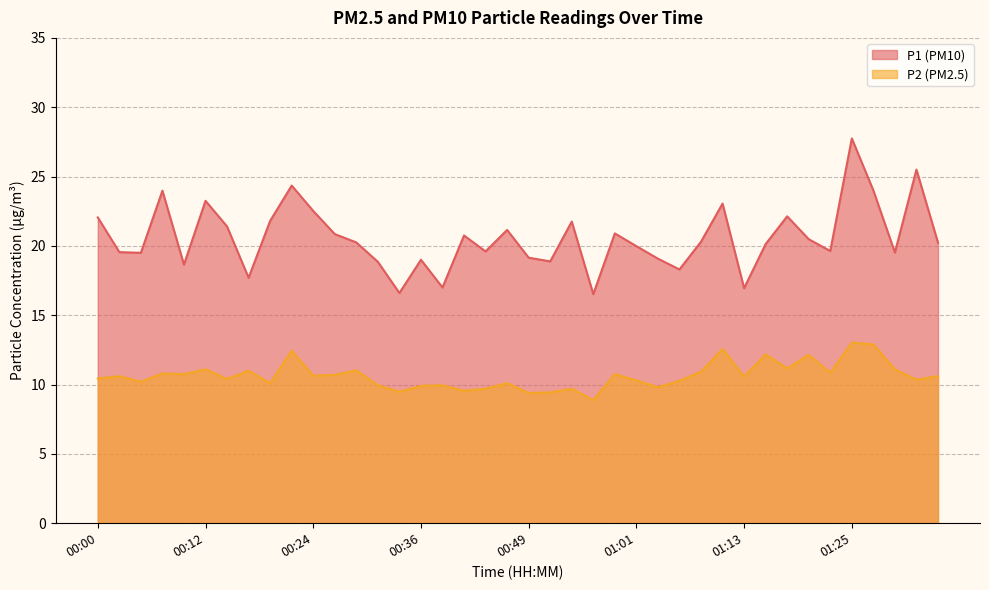

True or false: P2 and P1 cross at least once.

False